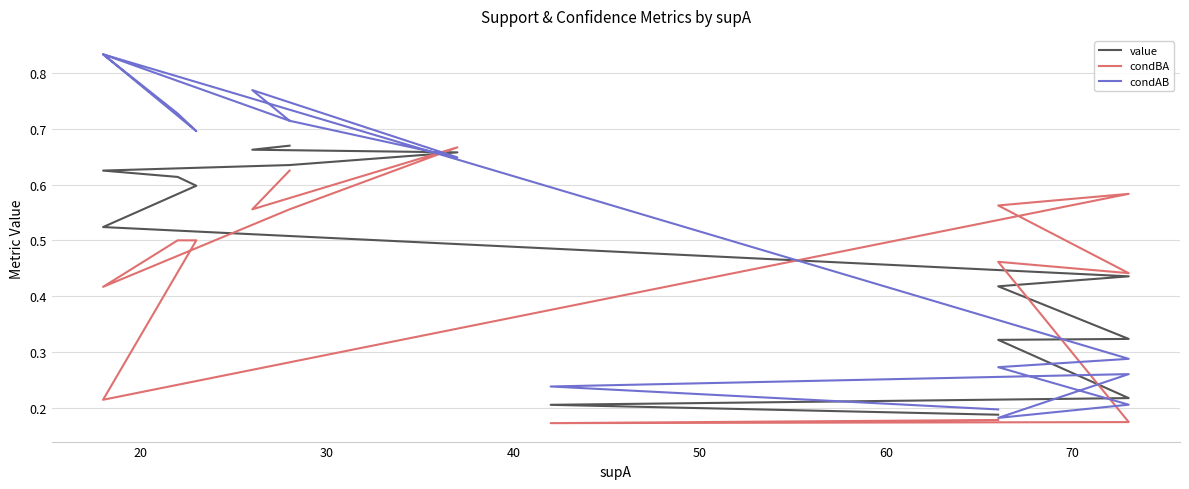

What is the total value across all series at 60?

1.8